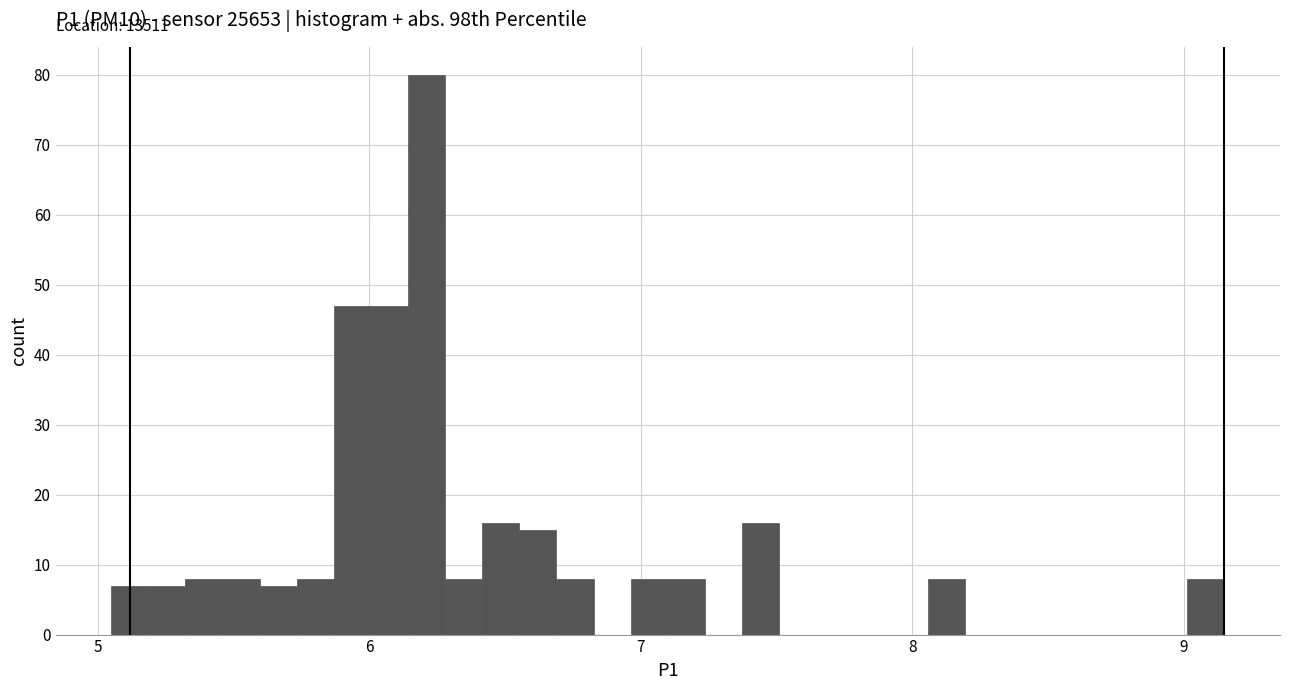

Read against the x-axis, roughly where is the centre of the tallest bar?

6.2